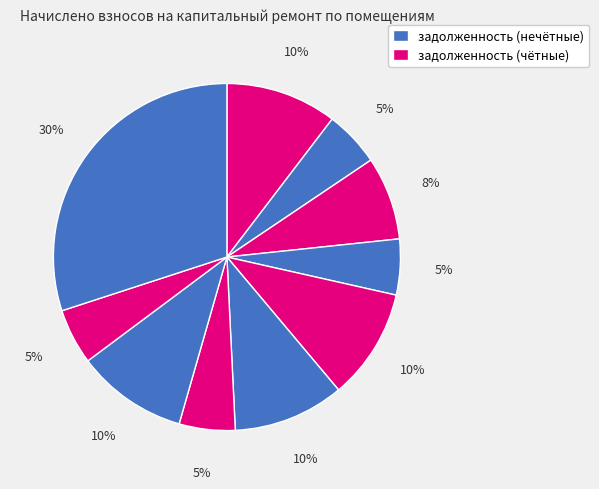

How many segments does this pie chart have?

10